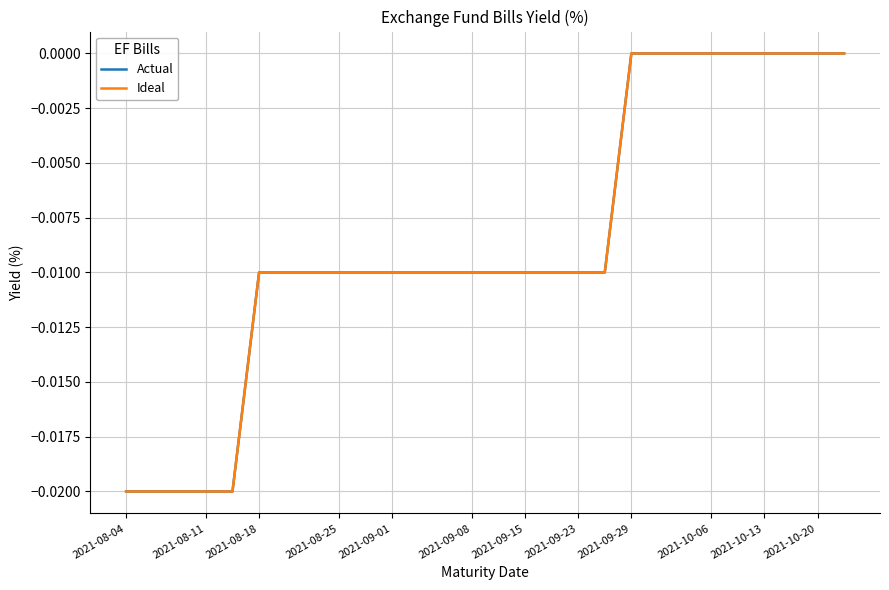

Does the chart display data point markers on the line(s)?

No